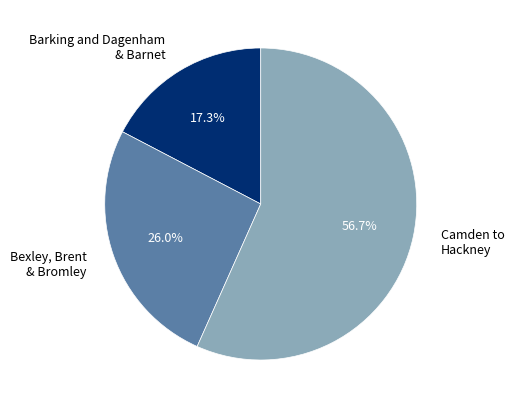

How many slices are in this pie chart?

3